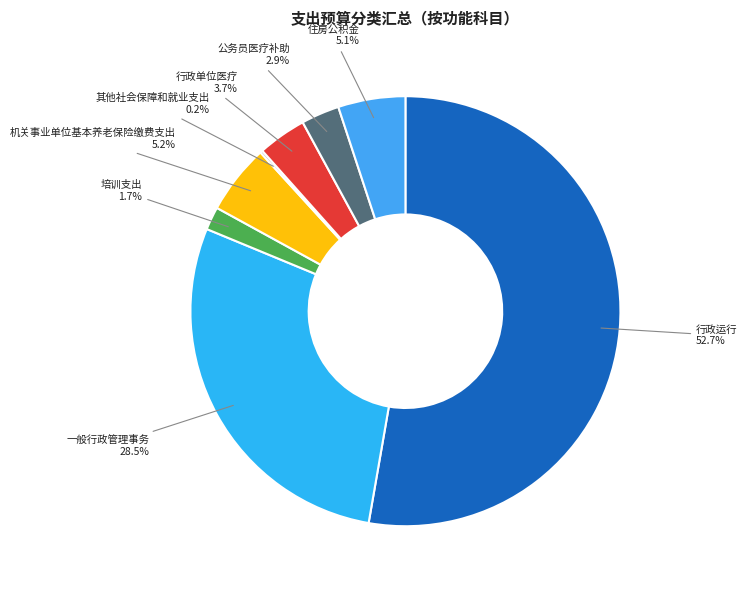

To the nearest percent, what percentage of the pie is 培训支出?

2%